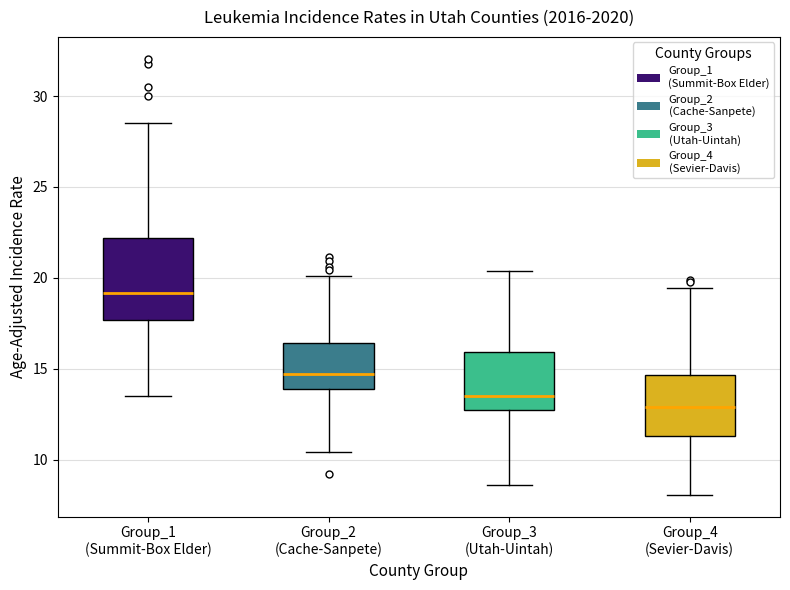

Which box is the tallest, from its lower edge to its upper edge?

Group_1 (Summit-Box Elder)